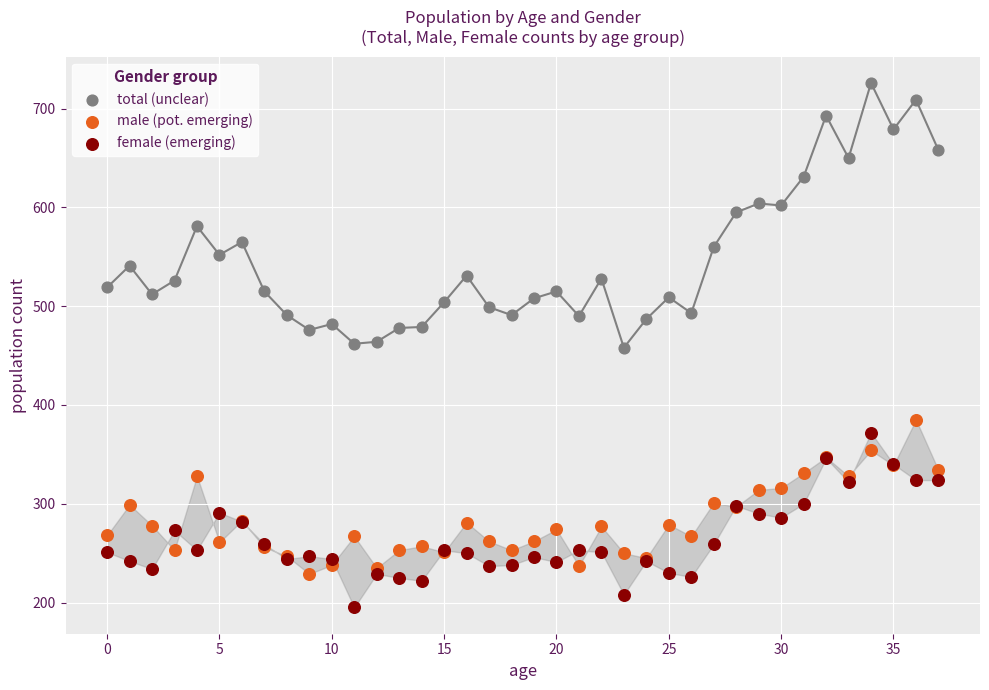

Which series reaches the minimum Y coordinate?

female (emerging)